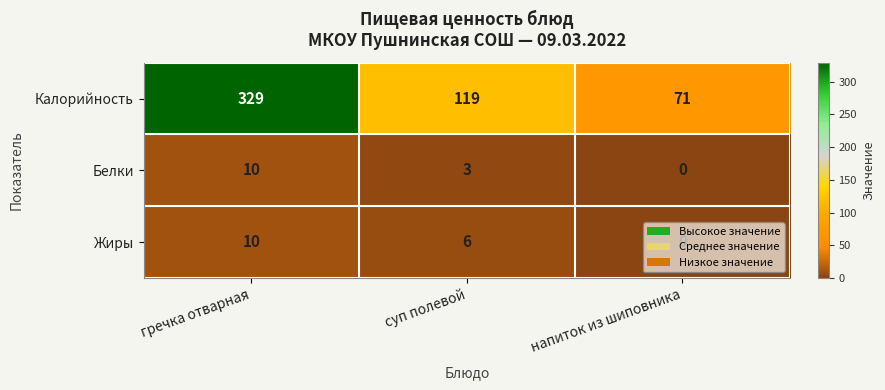

What is the maximum value shown in the chart?

329